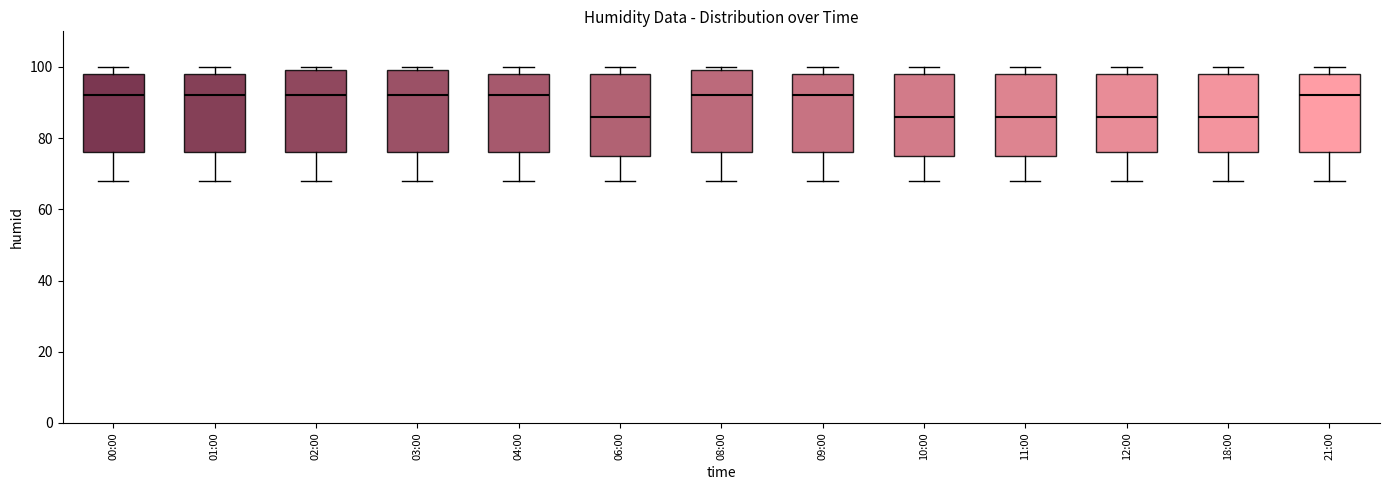

Reading left to right, read every box against the y-axis: the position of its median line, the range the box covers, and the ends of its whiskers. The values are not printed on the chart, so give them approximately, as read against the axis.

00:00: median 92, box 76 to 98, whiskers 68 to 100
01:00: median 92, box 76 to 98, whiskers 68 to 100
02:00: median 92, box 76 to 100, whiskers 68 to 100 (just above the box's upper edge)
03:00: median 92, box 76 to 100, whiskers 68 to 100 (just above the box's upper edge)
04:00: median 92, box 76 to 98, whiskers 68 to 100
06:00: median 86, box 76 to 98, whiskers 68 to 100
08:00: median 92, box 76 to 100, whiskers 68 to 100 (just above the box's upper edge)
09:00: median 92, box 76 to 98, whiskers 68 to 100
10:00: median 86, box 76 to 98, whiskers 68 to 100
11:00: median 86, box 76 to 98, whiskers 68 to 100
12:00: median 86, box 76 to 98, whiskers 68 to 100
18:00: median 86, box 76 to 98, whiskers 68 to 100
21:00: median 92, box 76 to 98, whiskers 68 to 100